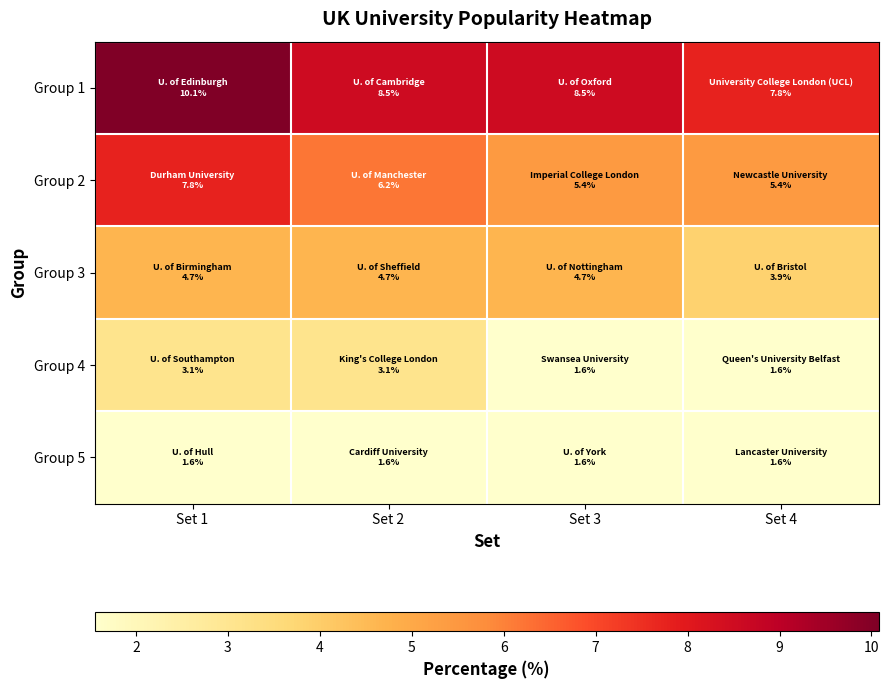

Reading right to left, what are all the values shown in this chart?

Group 1: Set 4=7.8	Set 3=8.5	Set 2=8.5	Set 1=10.1
Group 2: Set 4=5.4	Set 3=5.4	Set 2=6.2	Set 1=7.8
Group 3: Set 4=3.9	Set 3=4.7	Set 2=4.7	Set 1=4.7
Group 4: Set 4=1.6	Set 3=1.6	Set 2=3.1	Set 1=3.1
Group 5: Set 4=1.6	Set 3=1.6	Set 2=1.6	Set 1=1.6